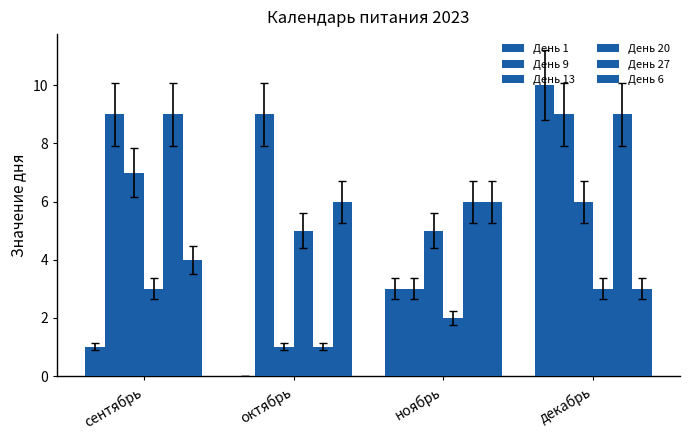

Read the День 6 value at декабрь.

3